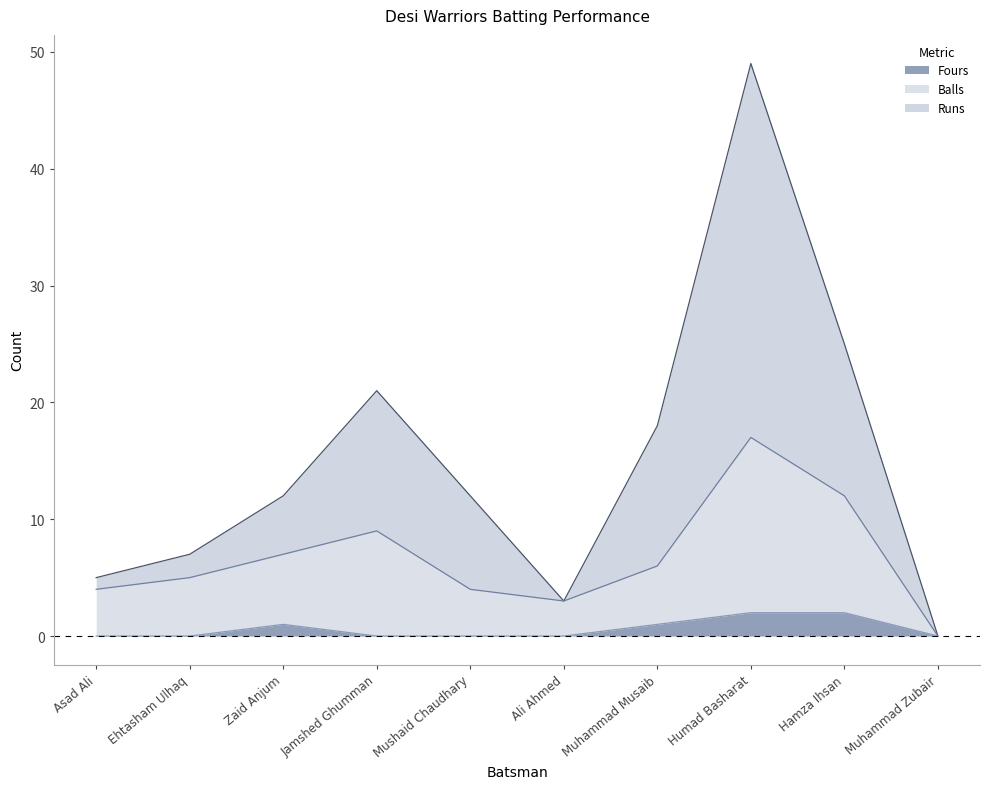

The Fours series shows 0 at Mushaid Chaudhary. True or false?

True